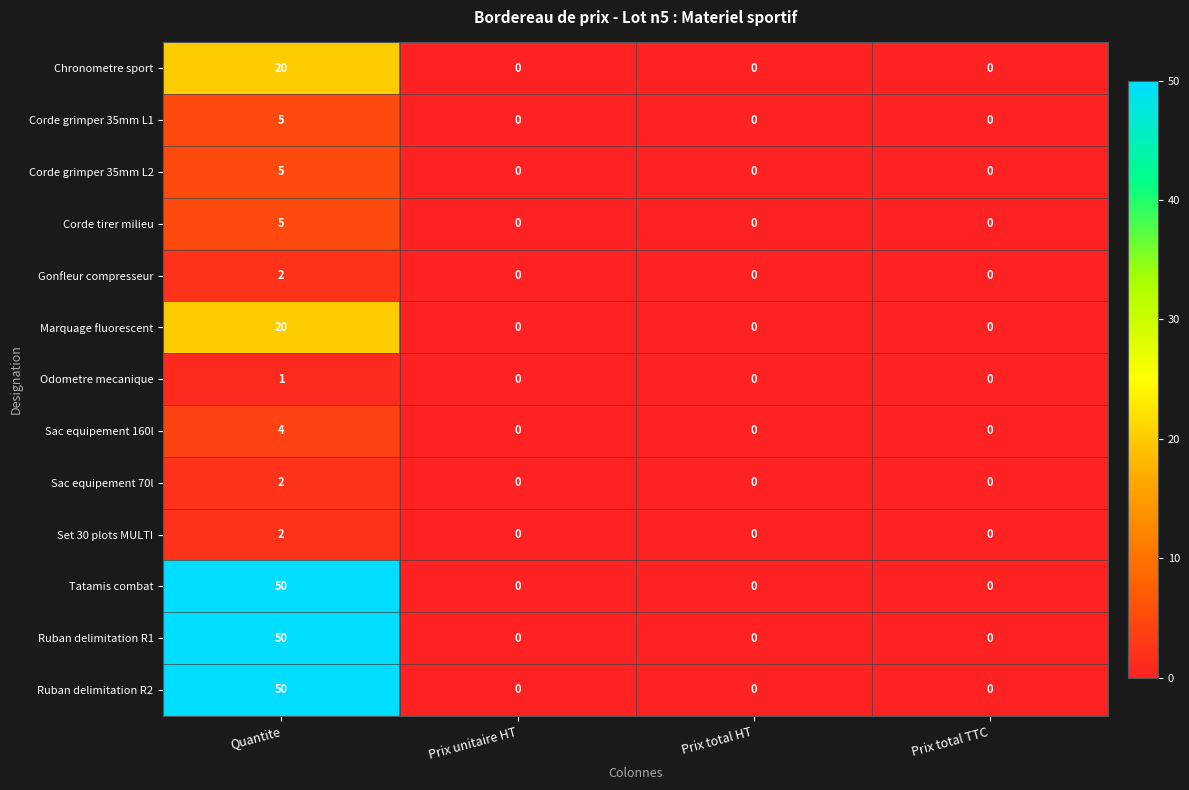

What is the difference between the highest and lowest values at Quantite?

49